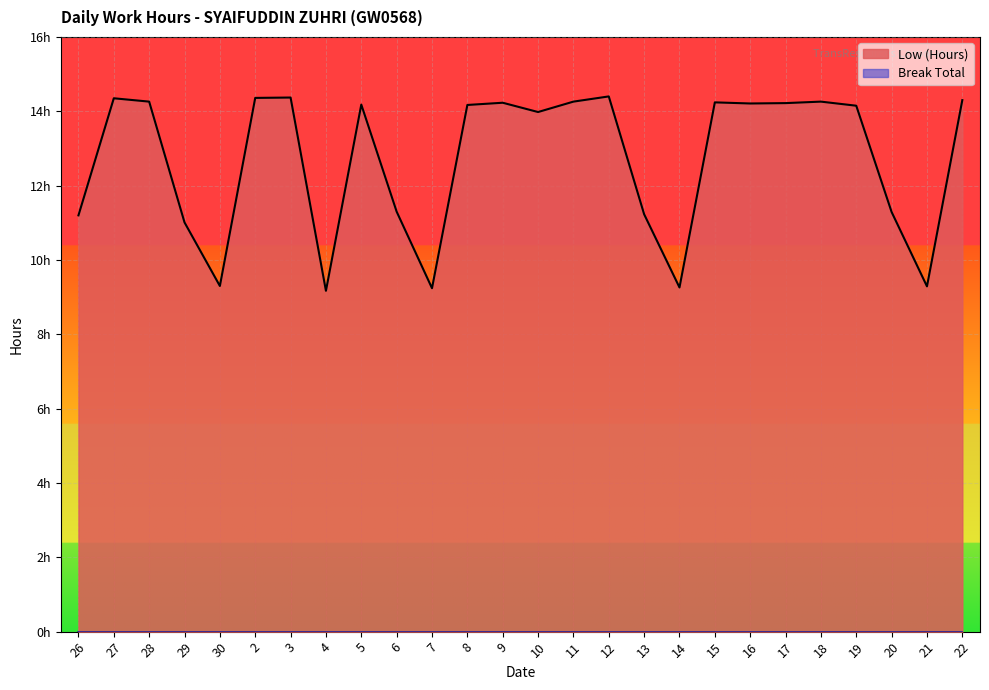

What position from the right is 8?

15